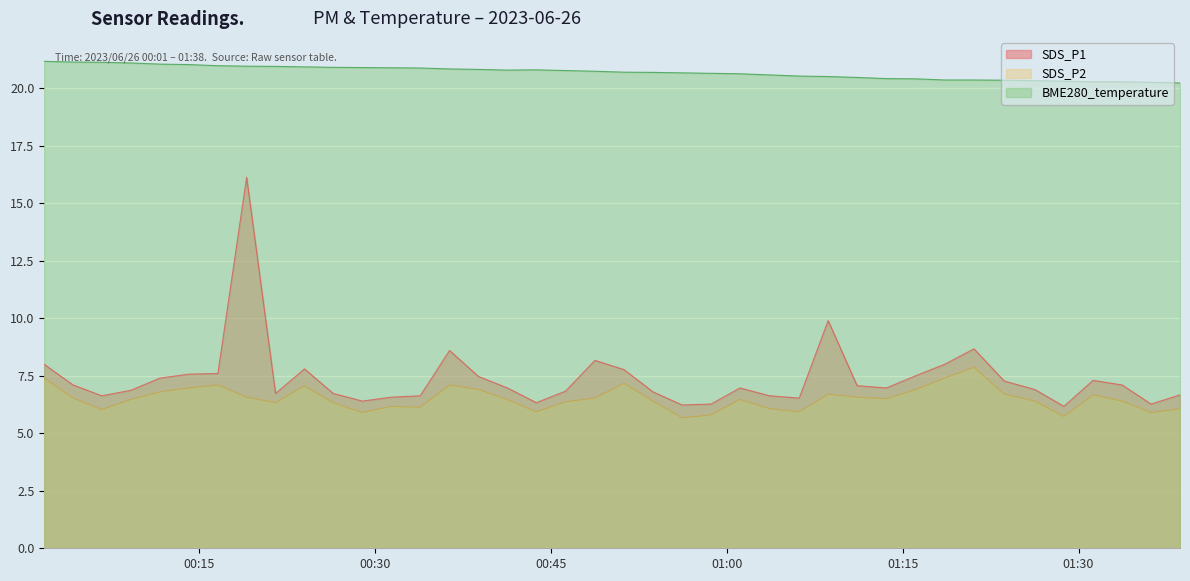

True or false: BME280_temperature has more than 0 points higher than both neighbors.

True